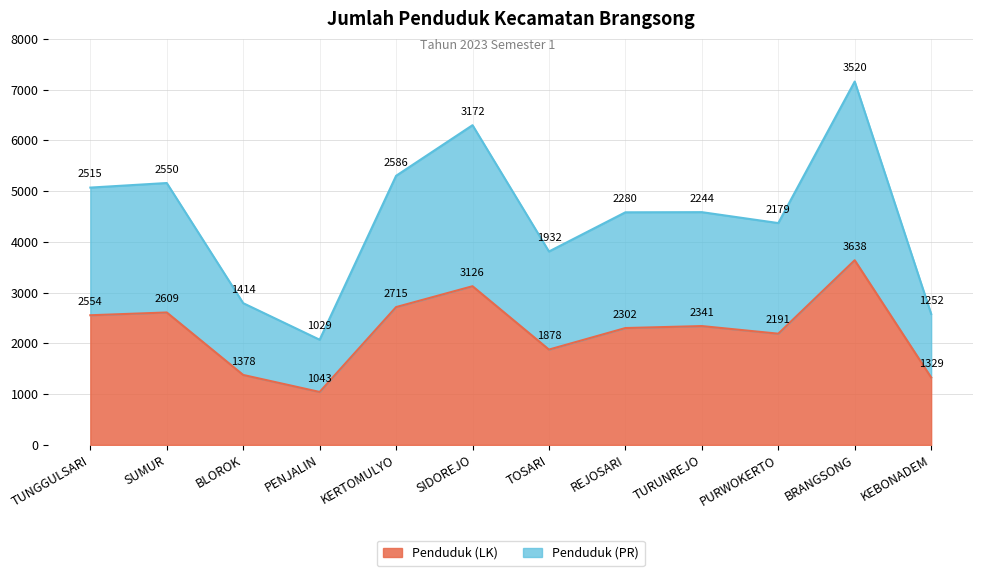

At which label does Penduduk (LK) reach its peak?

BRANGSONG